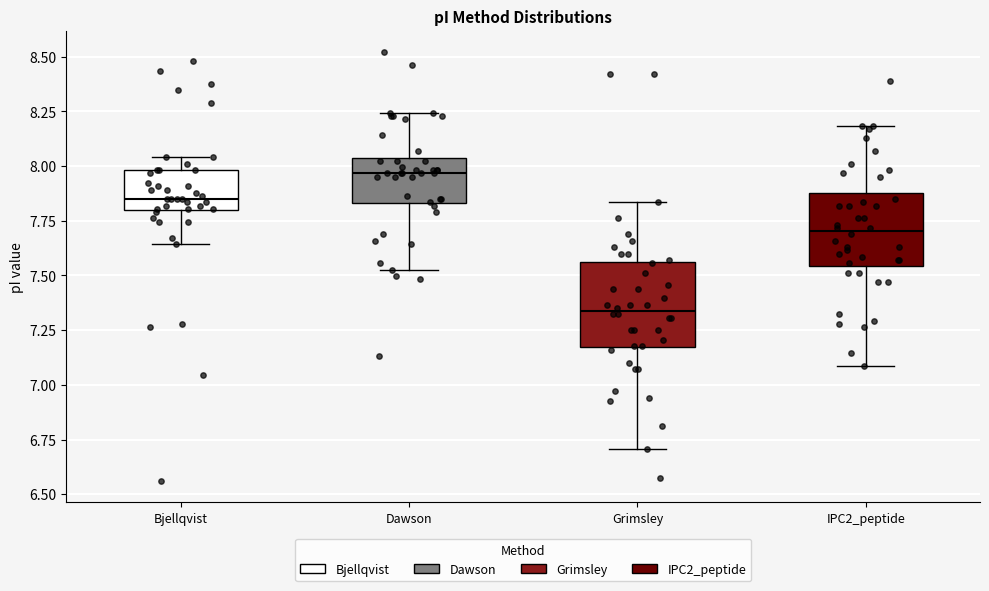

Comparing the boxes themselves (not the whiskers), which one is the tallest?

Grimsley